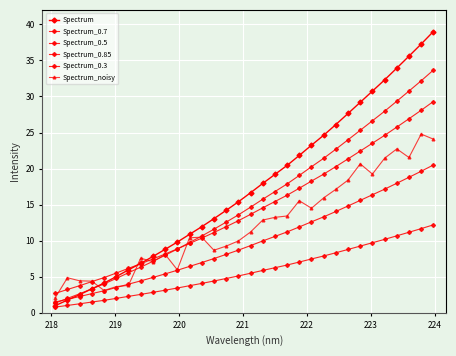

Which series has the largest total across all categories?

Spectrum